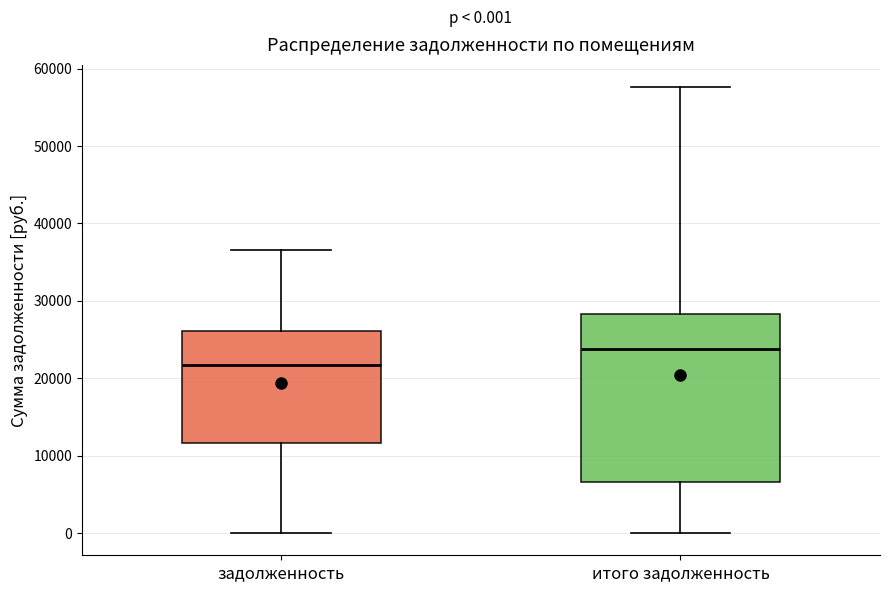

Which box has the highest median line?

итого задолженность